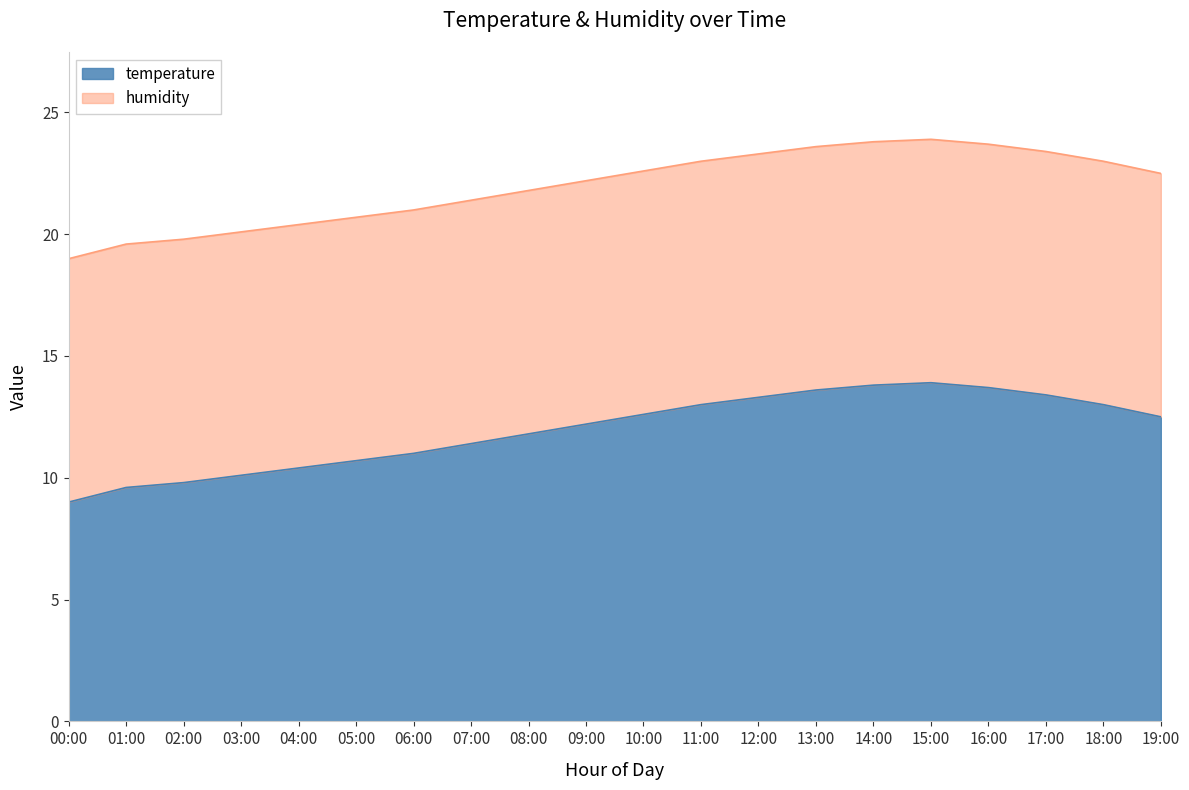

Read the value at 02:00.

9.8